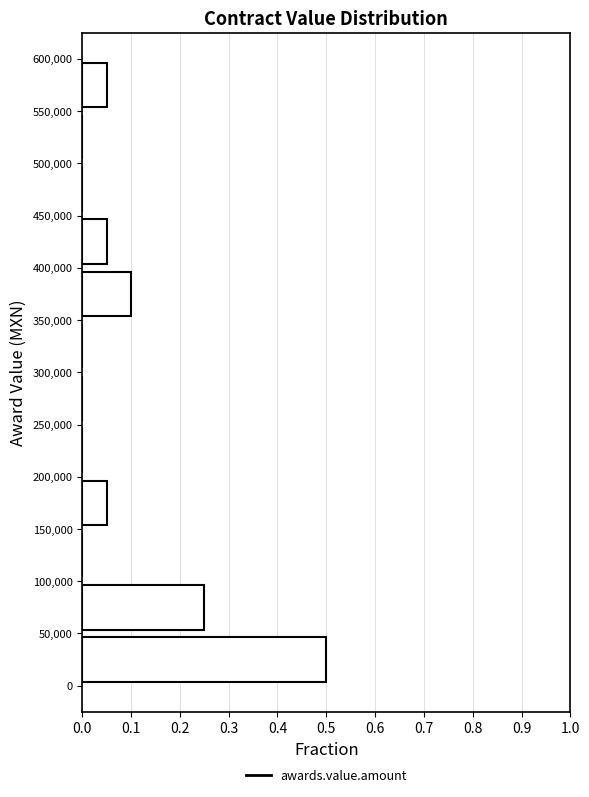

Reading bottom to top, list every bar in this chart as the range it spans on the y-axis followed by its length. The values are not printed on the chart, so give them approximately, as read against the axis.

0 to 50,000: 0.50
50,000 to 100,000: 0.25
100,000 to 150,000: 0
150,000 to 200,000: 0.05
200,000 to 250,000: 0
250,000 to 300,000: 0
300,000 to 350,000: 0
350,000 to 400,000: 0.10
400,000 to 450,000: 0.05
450,000 to 500,000: 0
500,000 to 550,000: 0
550,000 to 600,000: 0.05